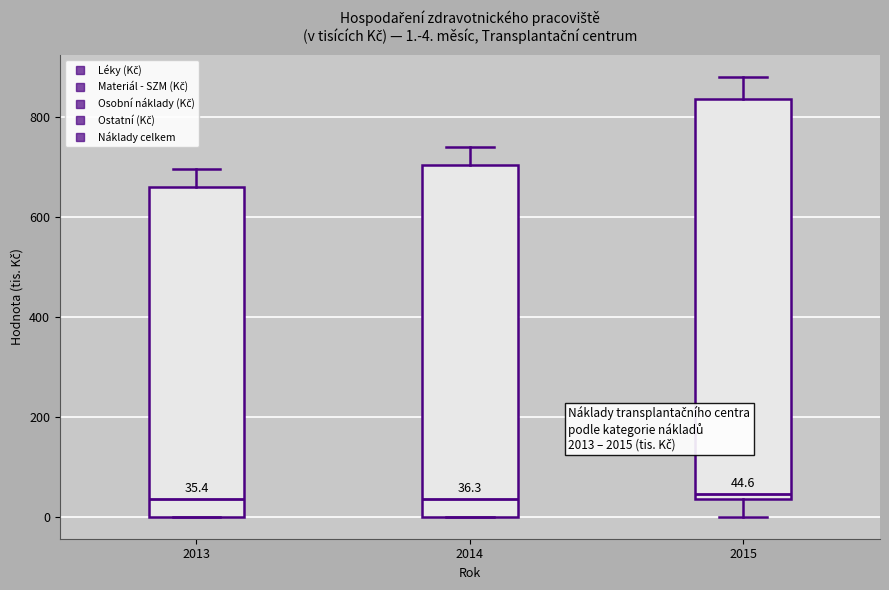

Comparing the boxes themselves (not the whiskers), which one is the tallest?

2015